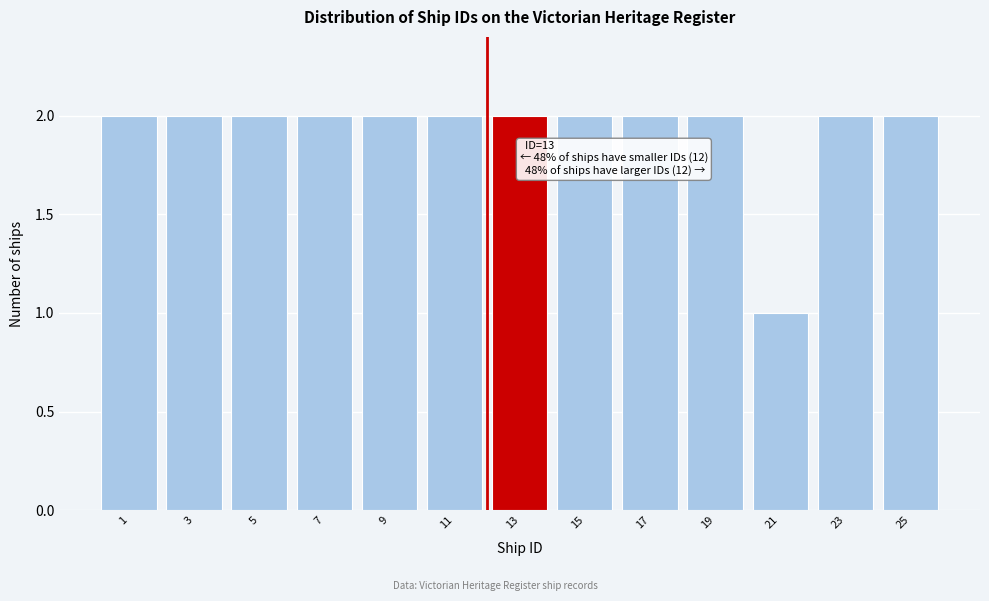

Reading left to right, transcribe all the data shown in this chart.

1=2	3=2	5=2	7=2	9=2	11=2	13=2	15=2	17=2	19=2	21=1	23=2	25=2